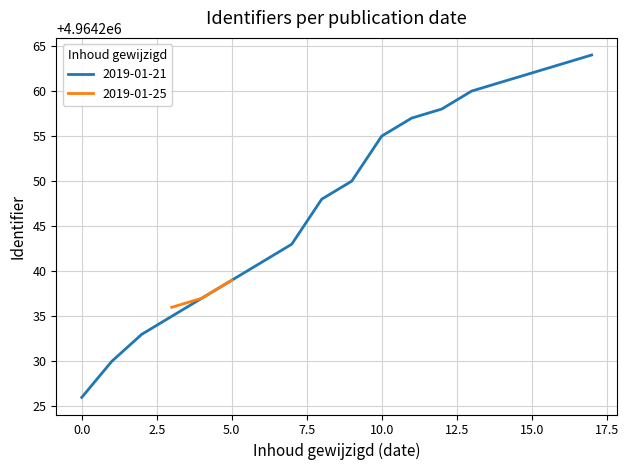

What is the lowest value of the 2019-01-21 series?

4964226